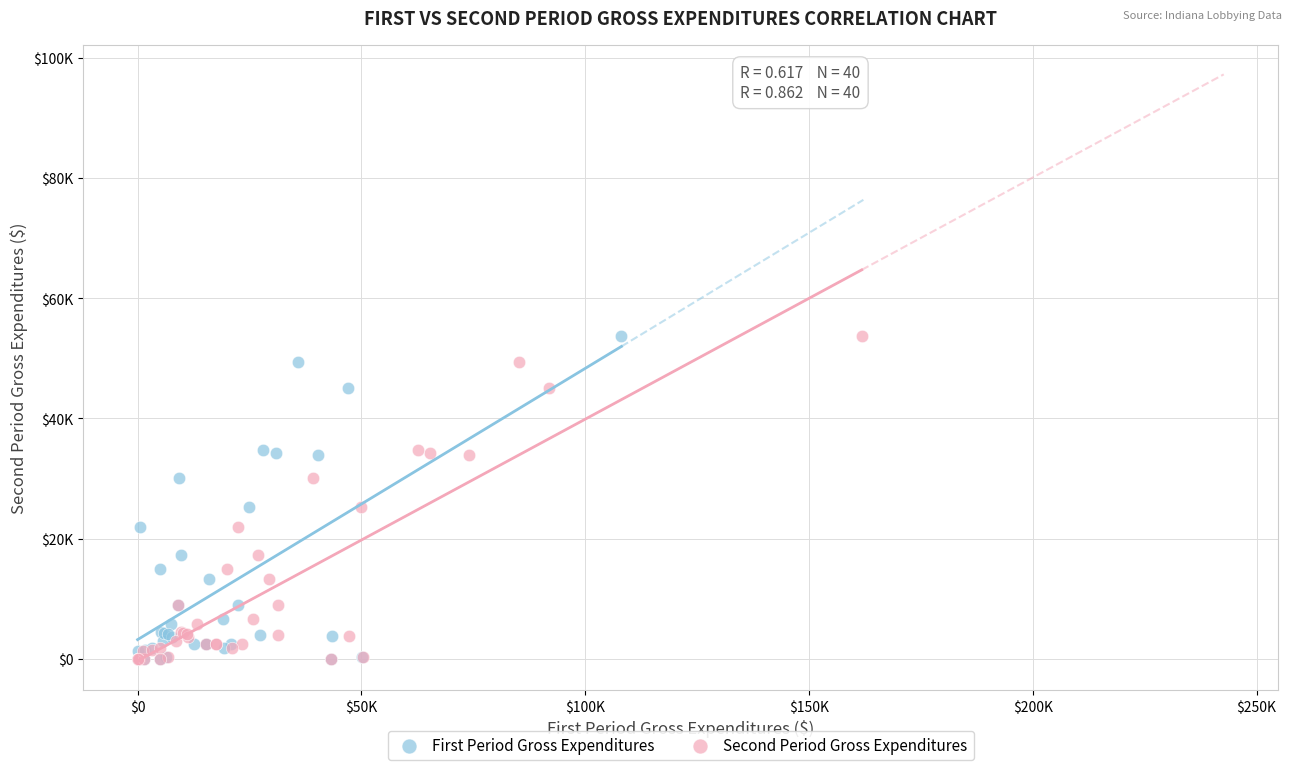

What are all the series names shown in the legend?

First Period Gross Expenditures, Second Period Gross Expenditures